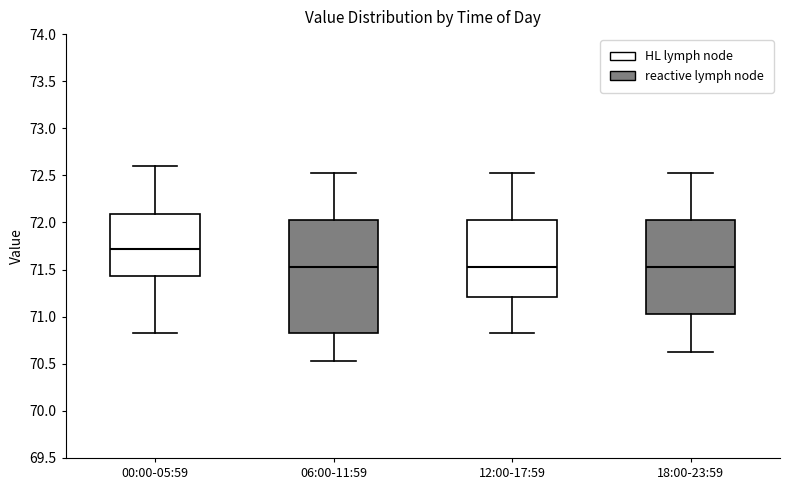

Comparing the boxes themselves (not the whiskers), which one is the tallest?

06:00-11:59